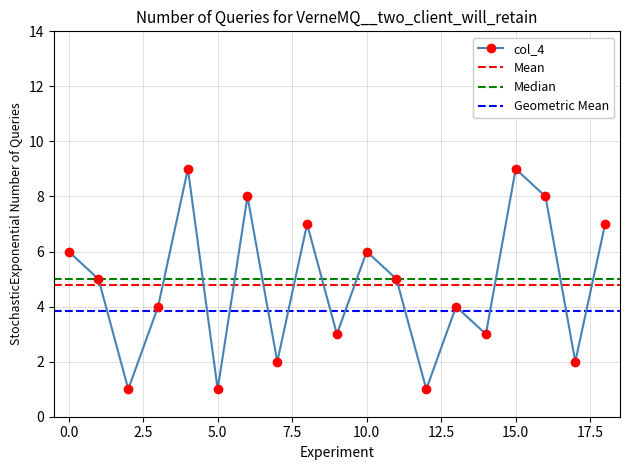

The col_4 series shows 3 at 0.0. True or false?

False